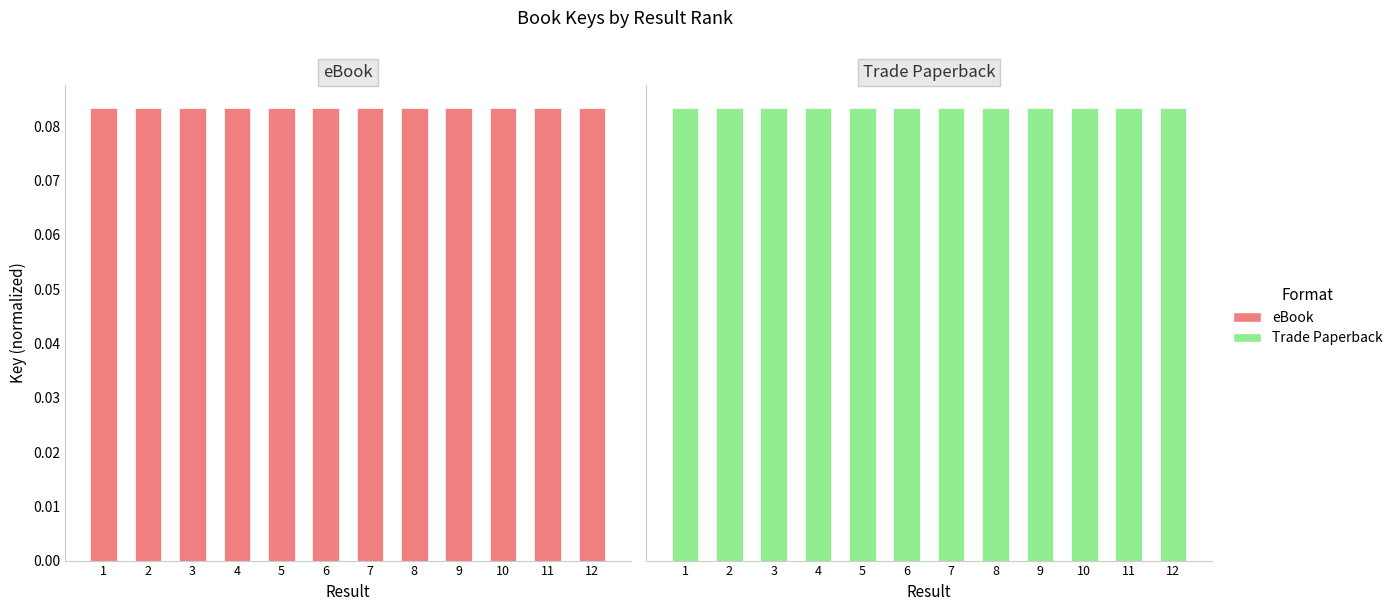

How many groups of bars are there?

12